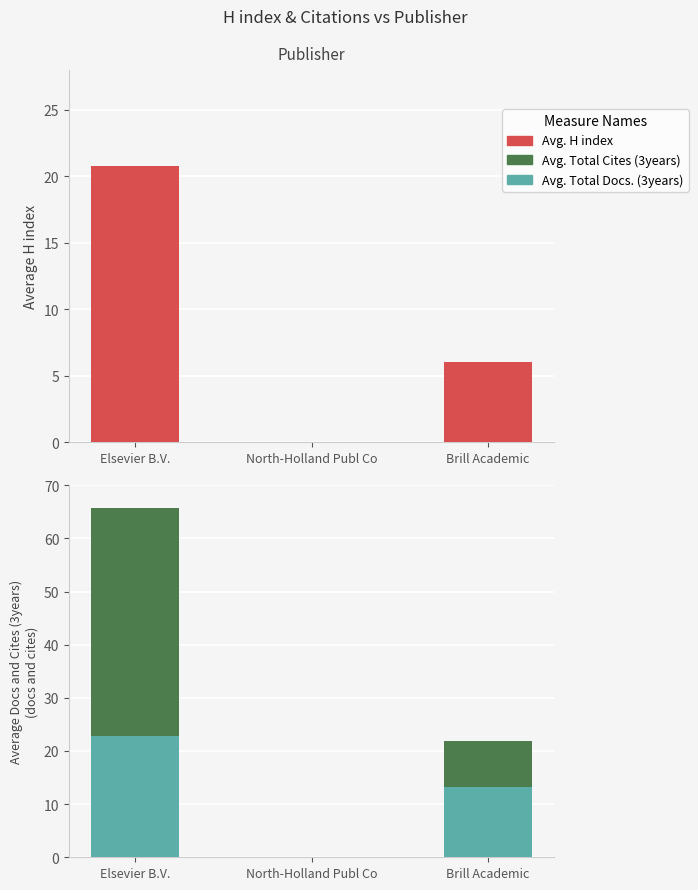

The Avg. H index series shows 20.8 at Elsevier B.V.. True or false?

True